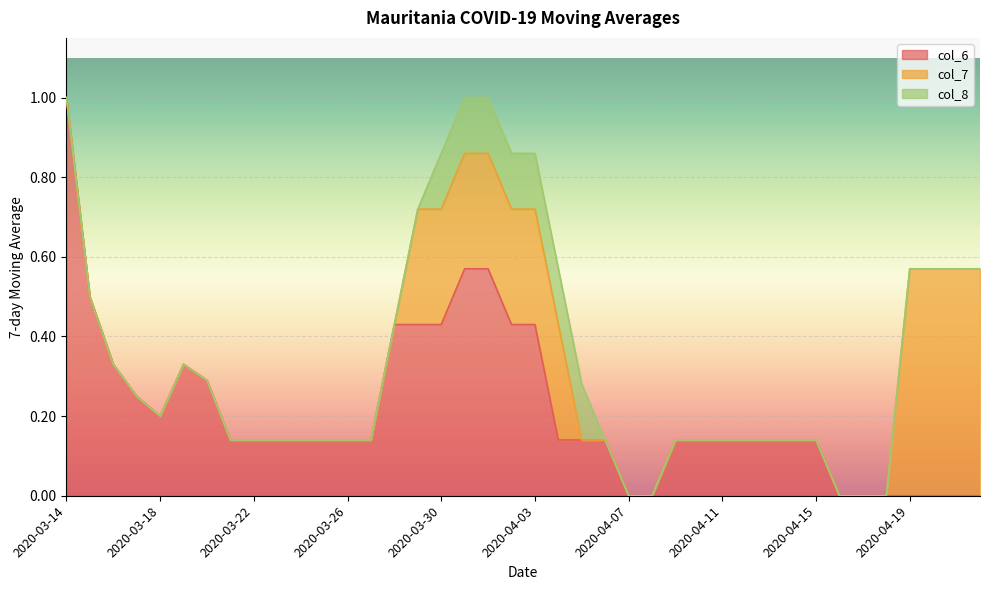

Between 2020-04-09 and 2020-04-22, which series saw the biggest shift?

col_7